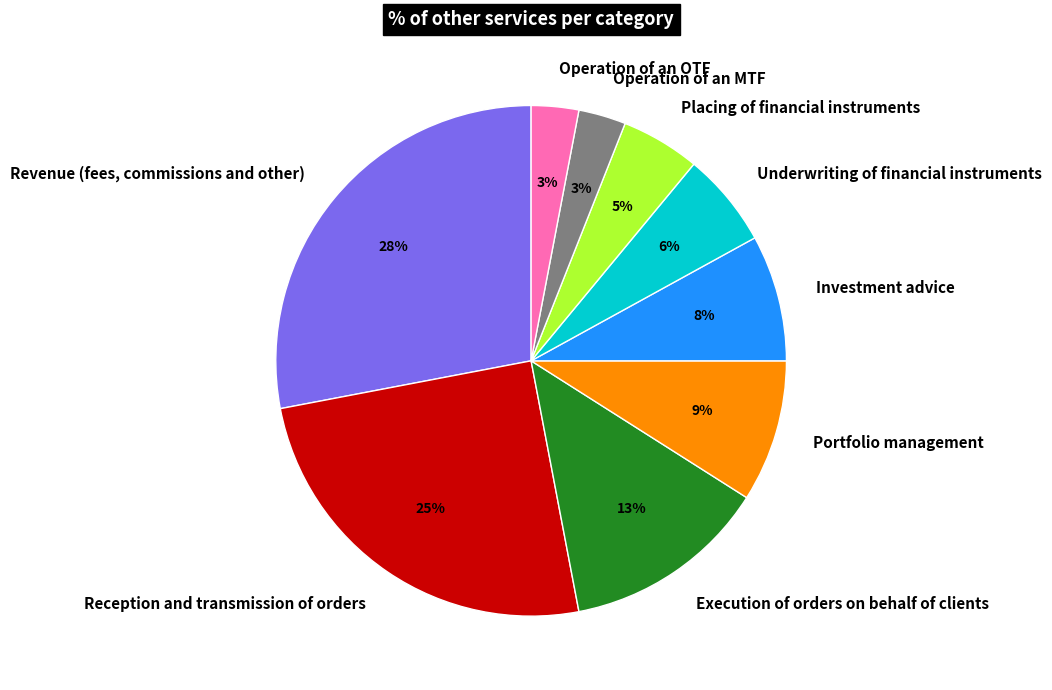

Is the sum of Operation of an OTF and Portfolio management greater than half?

No